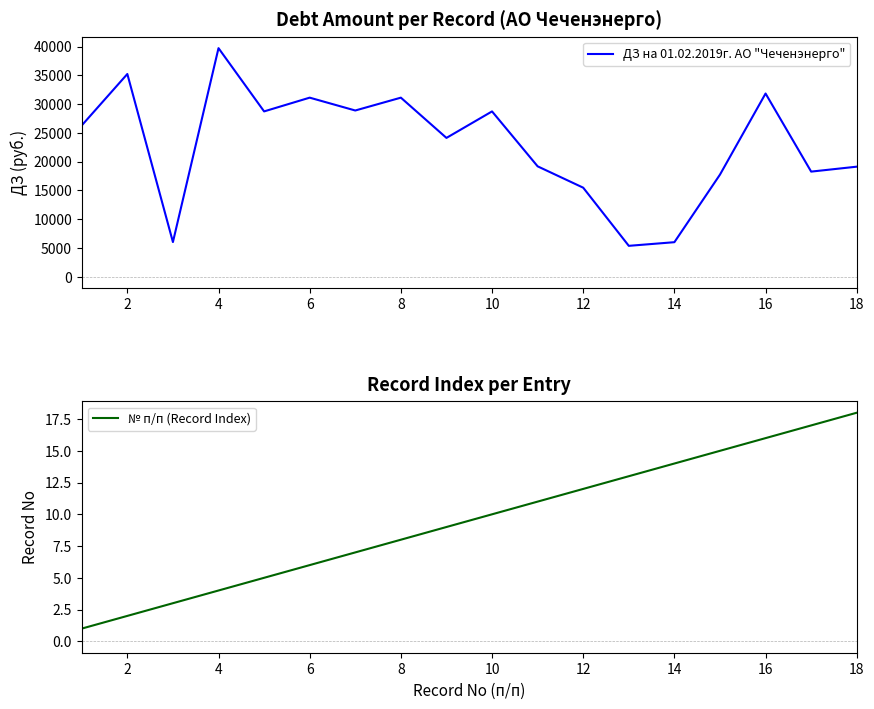

What is the sum of all № п/п (Record Index) values?

171